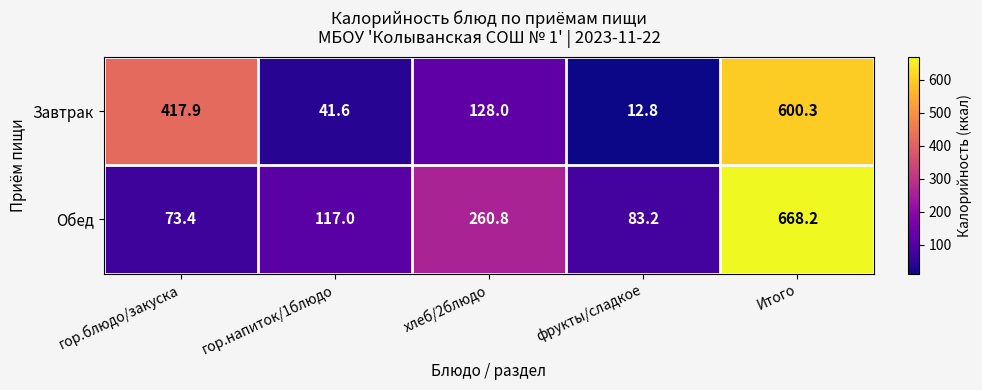

Reading left to right, list all the values displayed in this chart.

Завтрак: гор.блюдо/закуска=417.9	гор.напиток/1блюдо=41.6	хлеб/2блюдо=128.0	фрукты/сладкое=12.8	Итого=600.3
Обед: гор.блюдо/закуска=73.4	гор.напиток/1блюдо=117.0	хлеб/2блюдо=260.8	фрукты/сладкое=83.2	Итого=668.2